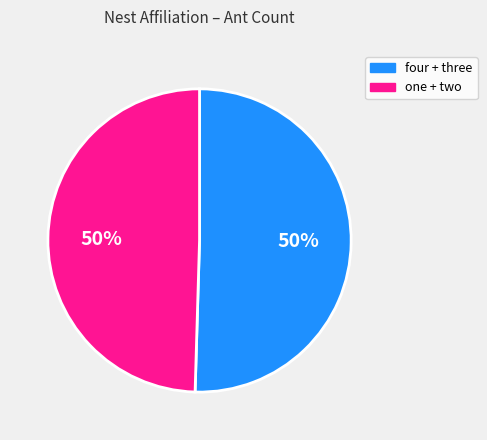

To the nearest percent, what is the average slice percentage?

50%